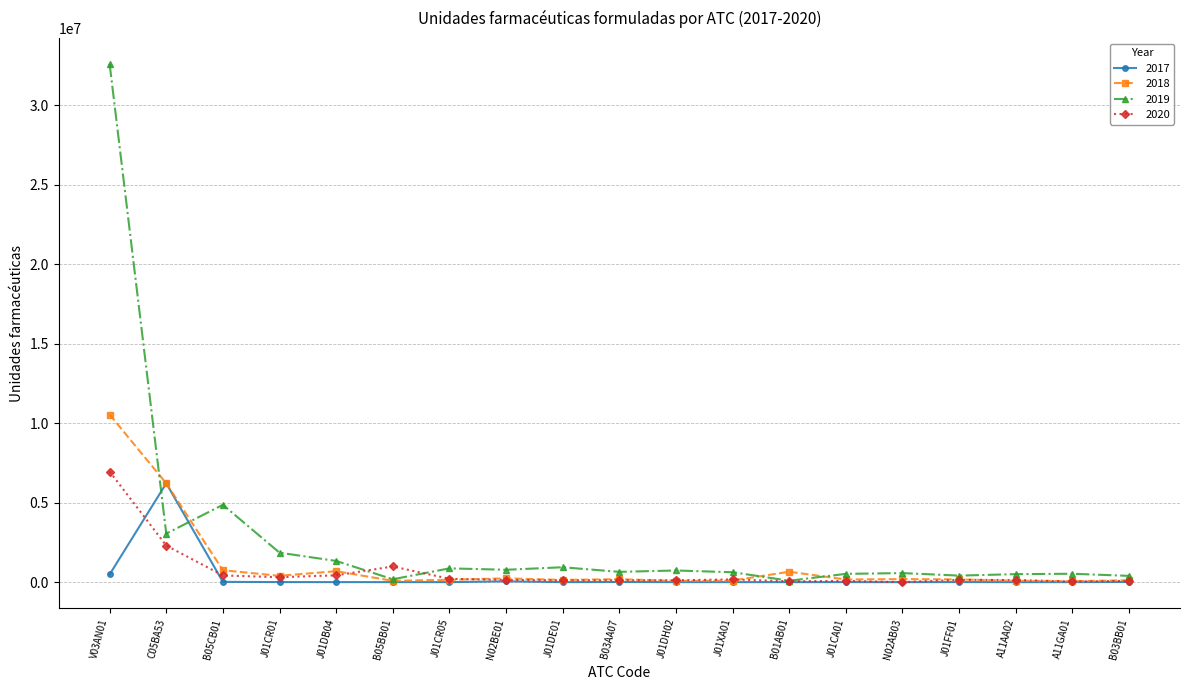

What are all the series names shown in the legend?

2017, 2018, 2019, 2020